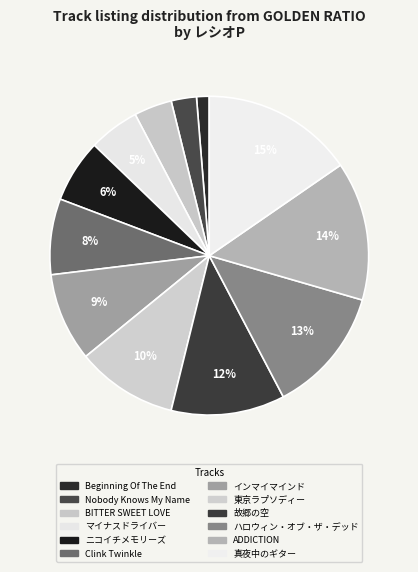

How many slices are in this pie chart?

12